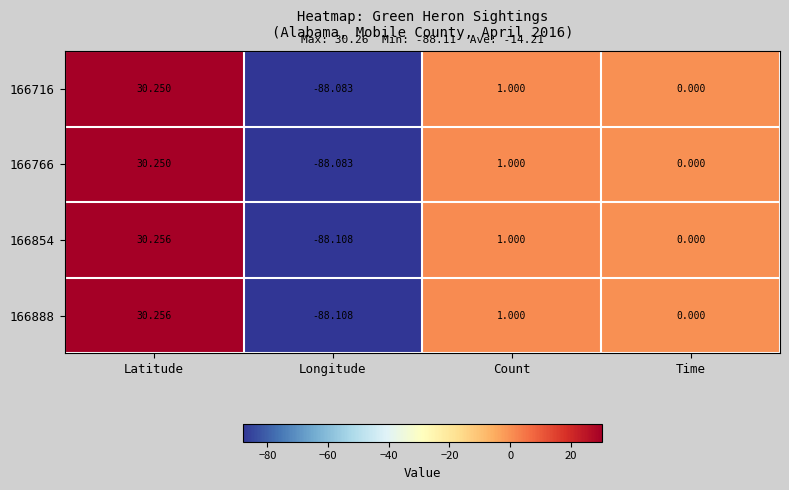

List the labels in order of 166716 value, largest first.

Latitude, Count, Time, Longitude